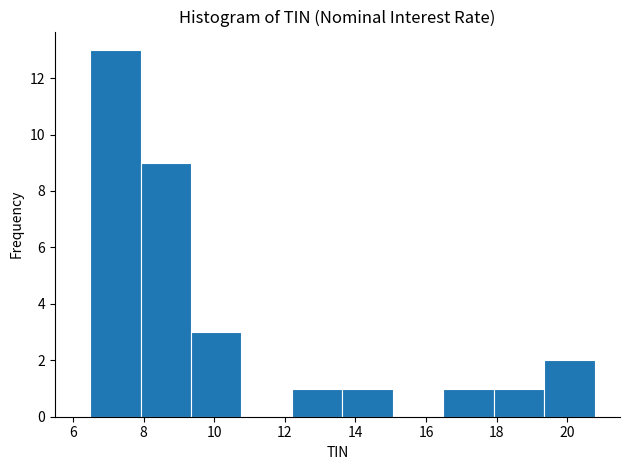

How tall is the bar that spans 16.4 to 18.0 on the x-axis? Neither the bar edges nor the heights are printed on the chart, so give them approximately, as read against the axes.

1